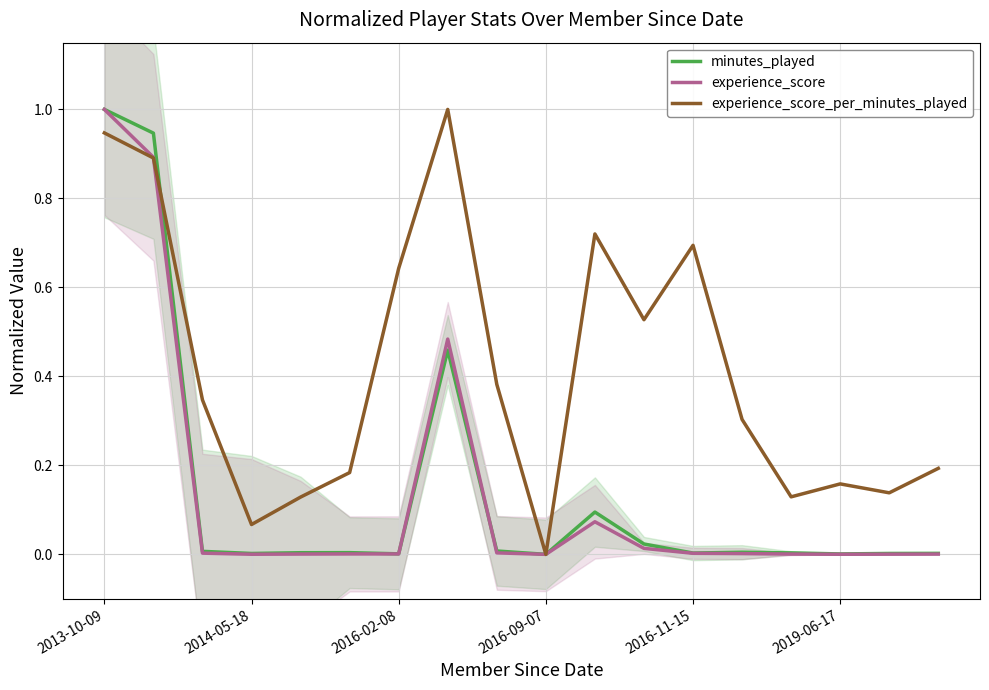

At which category does experience_score reach its first local peak?

7